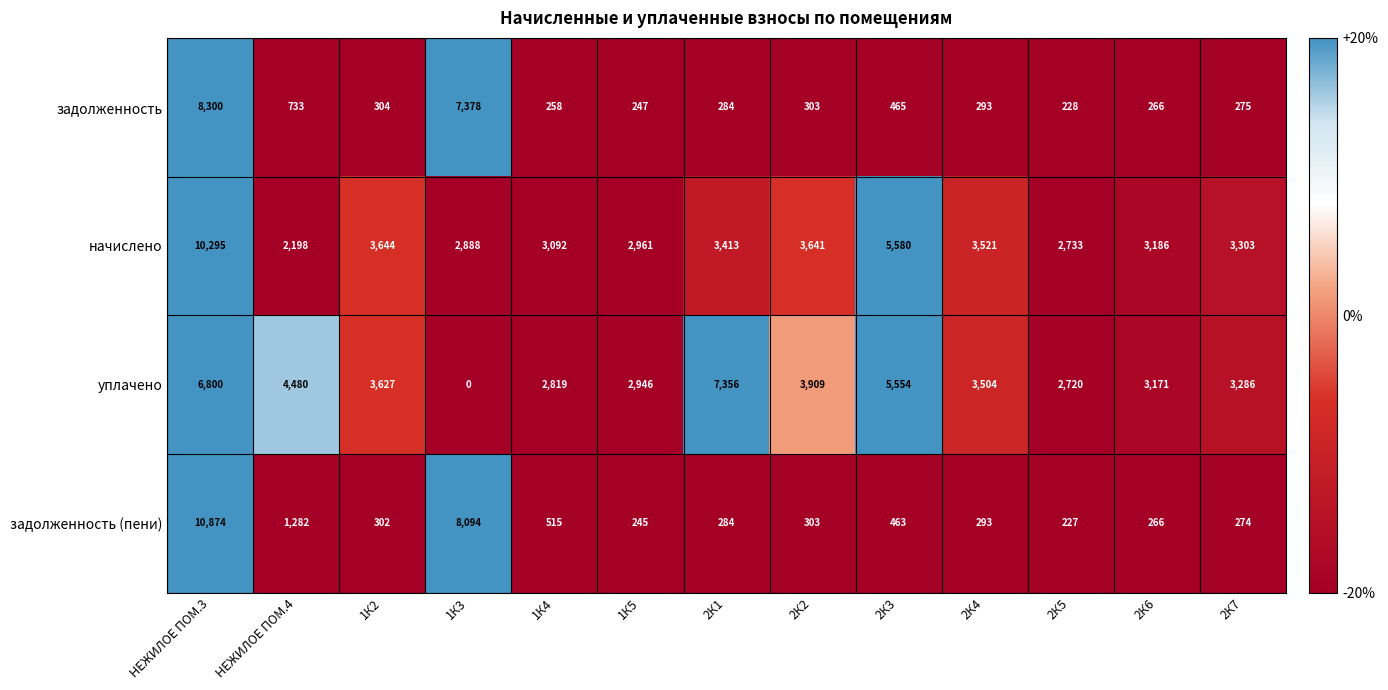

How many data points does each series have?

13